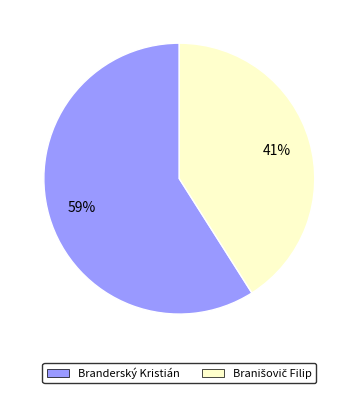

Is it true that Branderský Kristián is 50% of the pie?

False